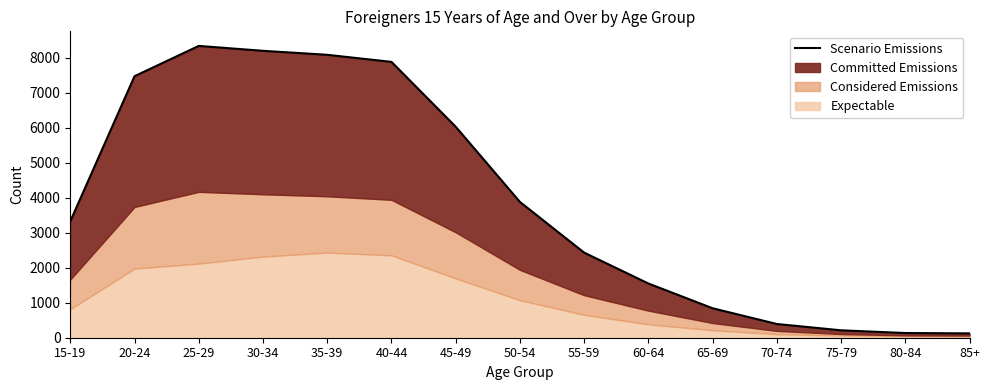

What is the average value?

3928